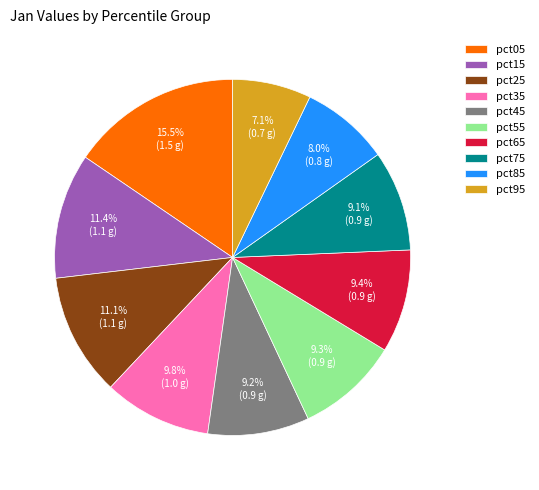

Between pct45 and pct35, which is larger?

pct35